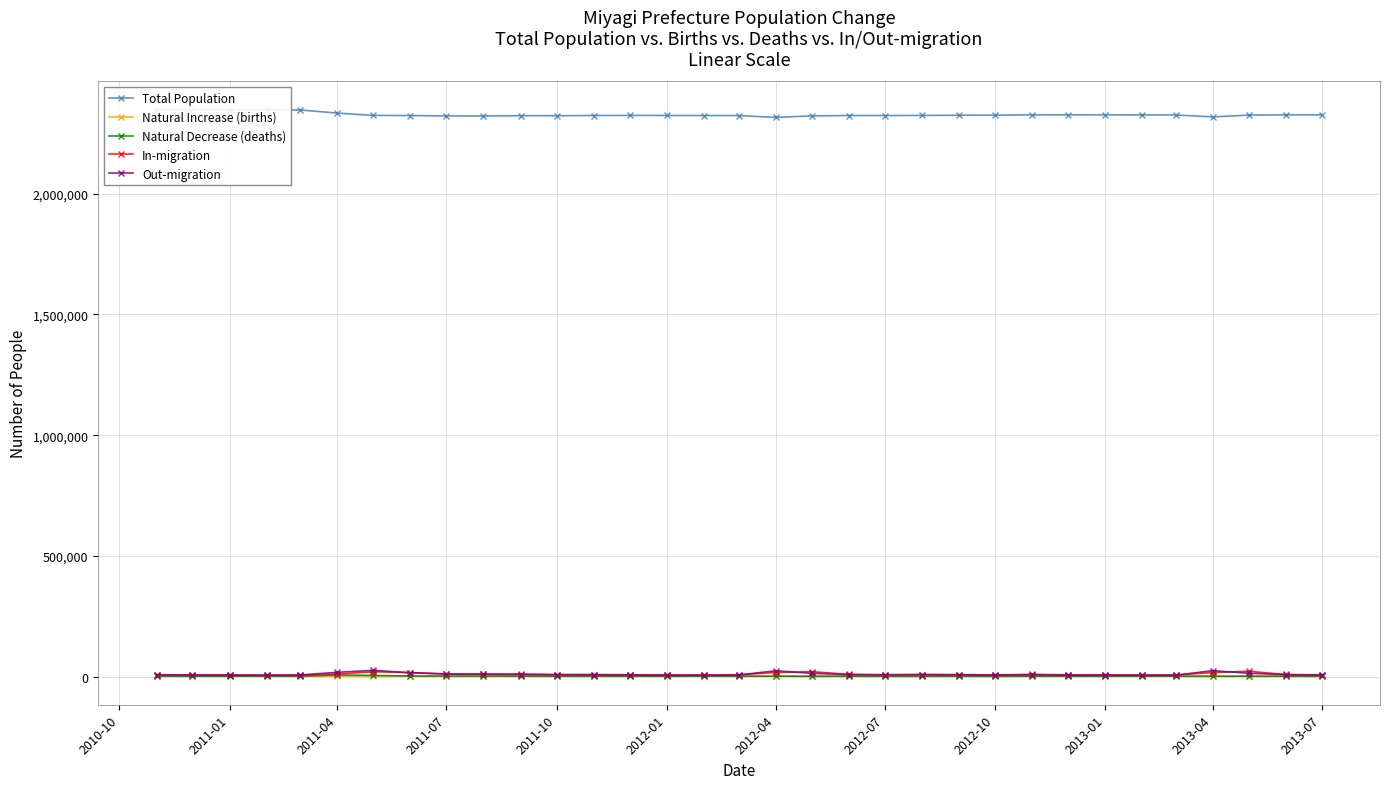

True or false: In-migration has more than 2 interior local peaks.

True